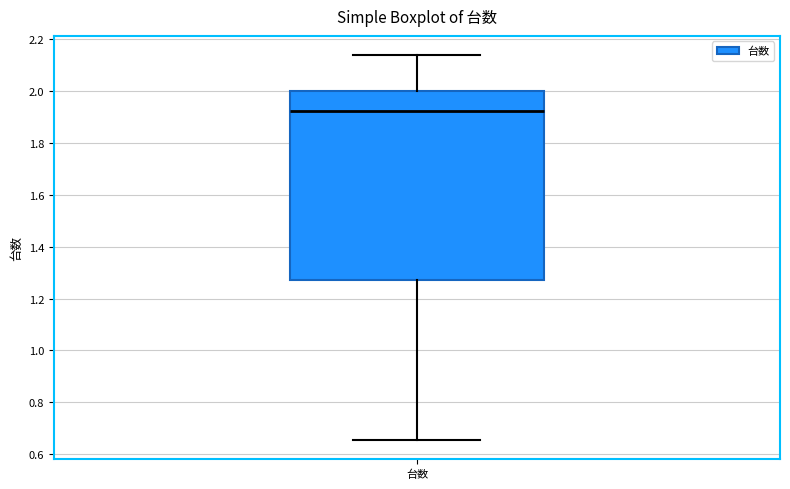

Transcribe this box plot: give where the median line is, the range the box spans, and where the two whiskers end, as read against the y-axis. The values are not printed on the chart, so give them approximately, as read against the axis.

median 1.92, box 1.28 to 2.00, whiskers 0.66 to 2.14